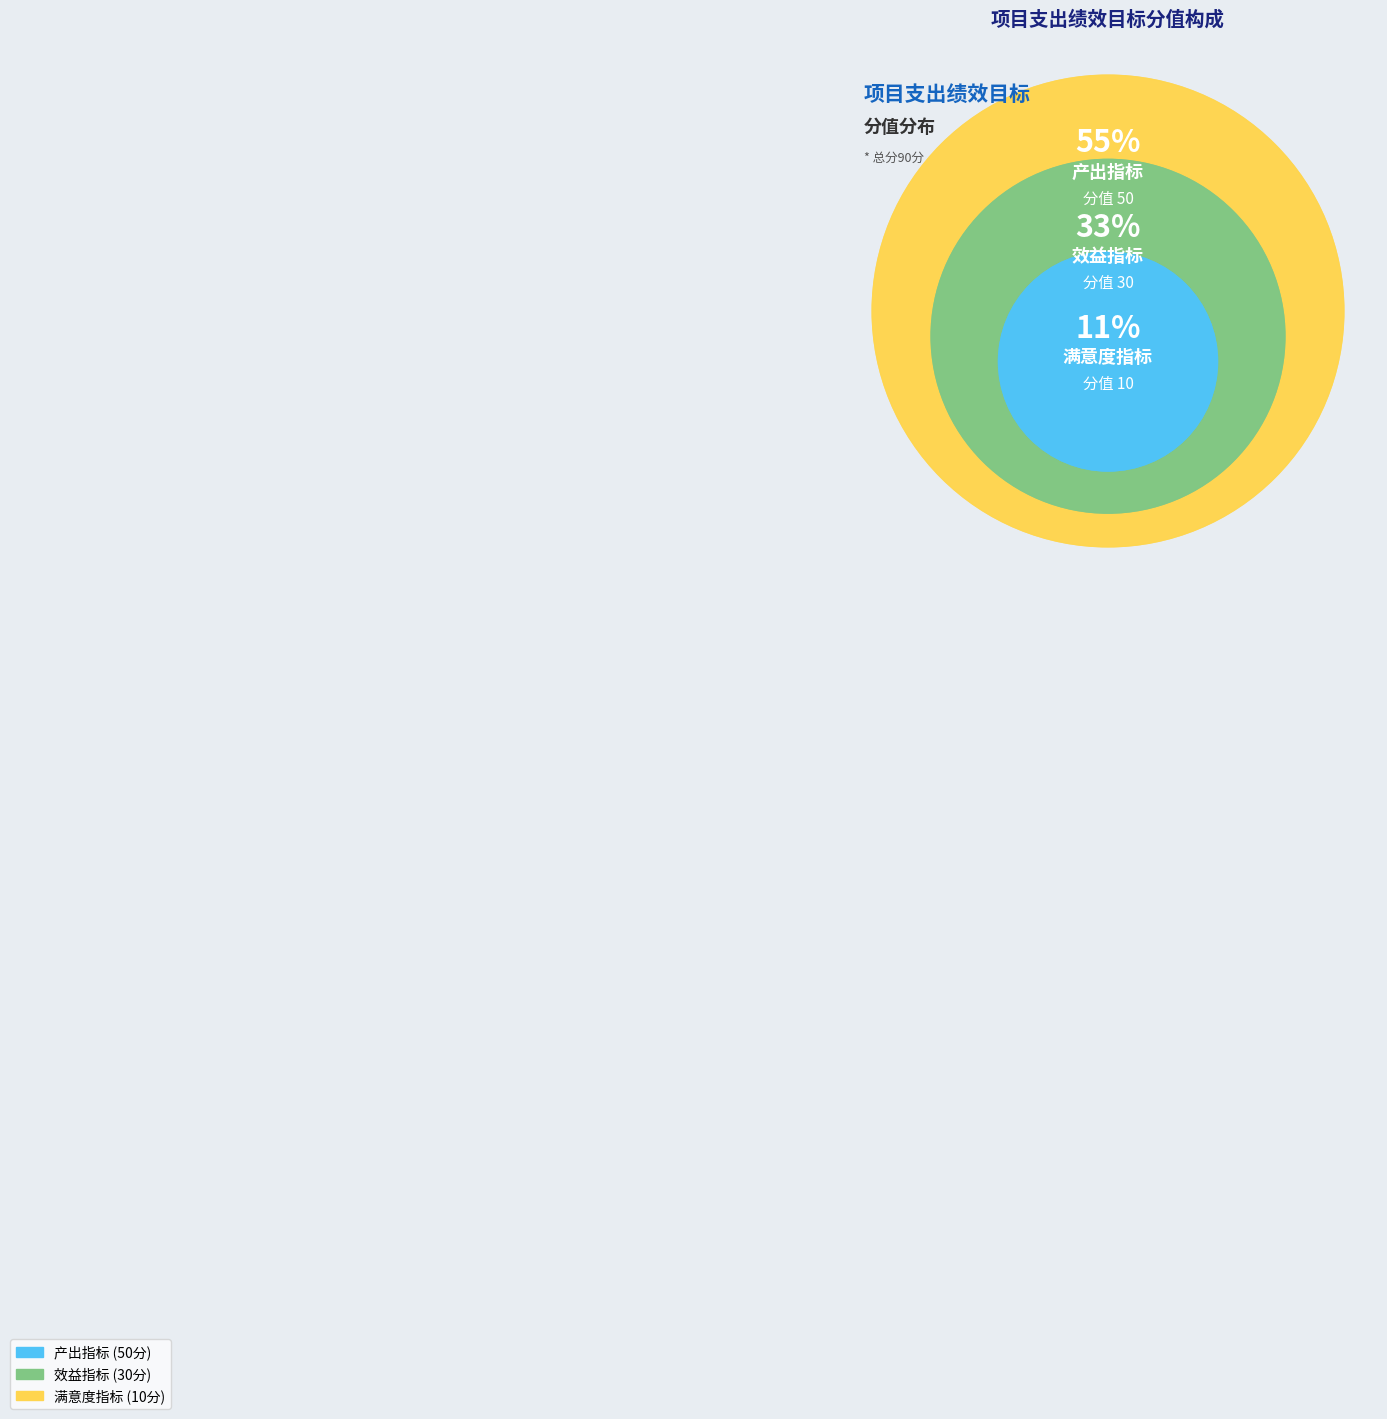

How many segments does this pie chart have?

3